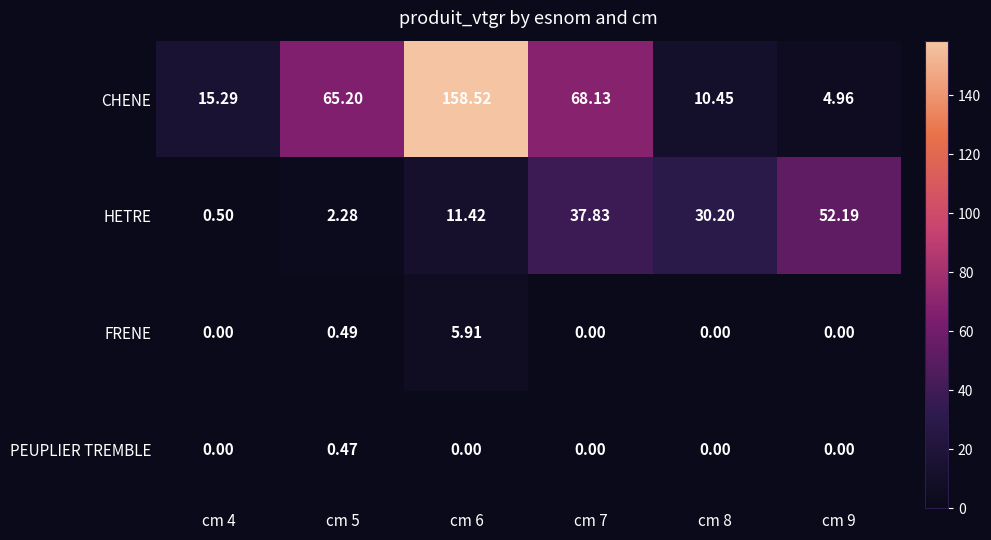

Rank the series at cm 5 from highest to lowest value.

CHENE, HETRE, FRENE, PEUPLIER TREMBLE